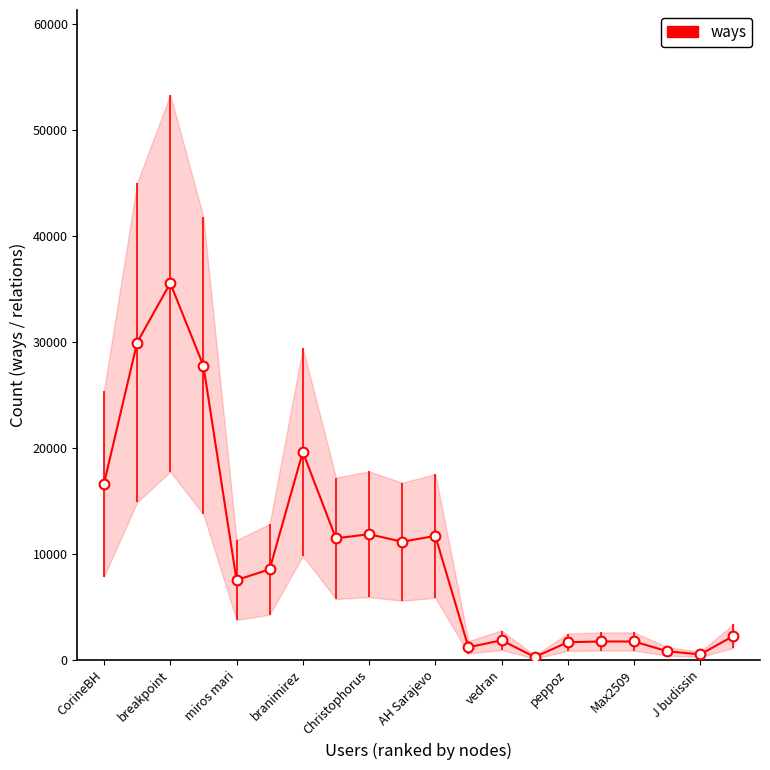

How many interior local peaks (higher than both neighbors) does the data have?

5